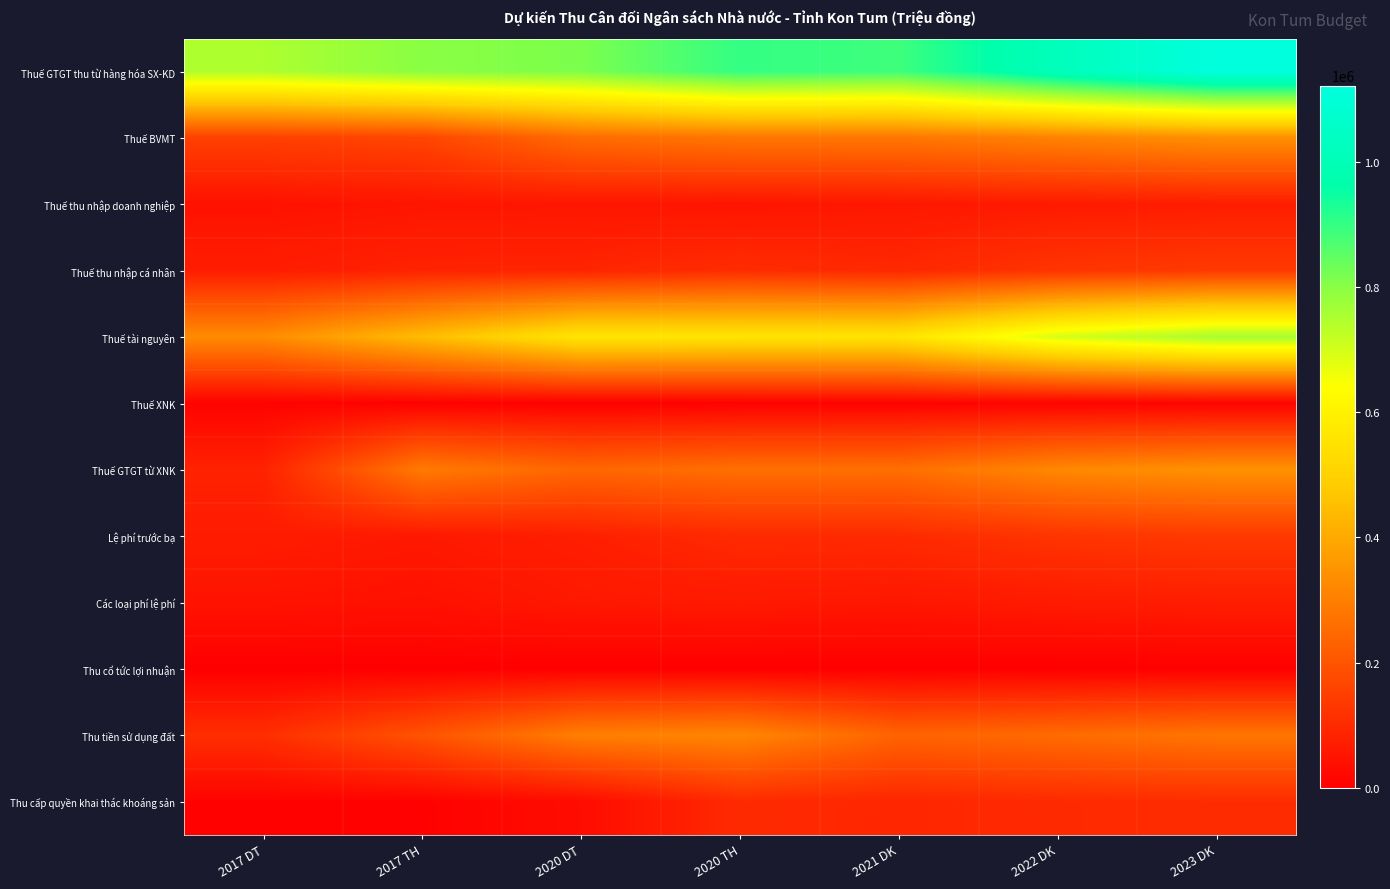

Reading left to right, extract all data points from this chart.

Thuế GTGT thu từ hàng hóa SX-KD: 2017 DT=750500.0	2017 TH=798611.6	2020 DT=815000.0	2020 TH=900718.0	2021 DK=887700.0	2022 DK=1017300.0	2023 DK=1121600.0
Thuế BVMT: 2017 DT=153000.0	2017 TH=164259.0	2020 DT=255000.0	2020 TH=280000.0	2021 DK=280000.0	2022 DK=309400.0	2023 DK=339400.0
Thuế thu nhập doanh nghiệp: 2017 DT=43700.0	2017 TH=50267.0	2020 DT=52400.0	2020 TH=49858.0	2021 DK=56000.0	2022 DK=63600.0	2023 DK=69700.0
Thuế thu nhập cá nhân: 2017 DT=68500.0	2017 TH=83414.0	2020 DT=87000.0	2020 TH=105680.0	2021 DK=95000.0	2022 DK=124000.0	2023 DK=136000.0
Thuế tài nguyên: 2017 DT=329600.0	2017 TH=444554.8	2020 DT=562300.0	2020 TH=558246.0	2021 DK=557000.0	2022 DK=693600.0	2023 DK=760900.0
Thuế XNK: 2017 DT=8000.0	2017 TH=4935.0	2020 DT=3800.0	2020 TH=5300.0	2021 DK=8140.0	2022 DK=9179.0	2023 DK=9821.5
Thuế GTGT từ XNK: 2017 DT=82000.0	2017 TH=289818.4	2020 DT=243000.0	2020 TH=263536.0	2021 DK=261860.0	2022 DK=321821.0	2023 DK=344178.0
Lệ phí trước bạ: 2017 DT=67000.0	2017 TH=58355.0	2020 DT=74000.0	2020 TH=100000.0	2021 DK=100000.0	2022 DK=124000.0	2023 DK=136000.0
Các loại phí lệ phí: 2017 DT=47000.0	2017 TH=41959.8	2020 DT=57800.0	2020 TH=61650.0	2021 DK=55000.0	2022 DK=64700.0	2023 DK=71000.0
Thu cổ tức lợi nhuận: 2017 DT=0.0	2017 TH=1015.0	2020 DT=2000.0	2020 TH=2000.0	2021 DK=2000.0	2022 DK=2000.0	2023 DK=2000.0
Thu tiền sử dụng đất: 2017 DT=110000.0	2017 TH=196140.0	2020 DT=300000.0	2020 TH=317950.0	2021 DK=235000.0	2022 DK=253300.0	2023 DK=277900.0
Thu cấp quyền khai thác khoáng sản: 2017 DT=8000.0	2017 TH=6307.1	2020 DT=30000.0	2020 TH=100900.0	2021 DK=90000.0	2022 DK=100000.0	2023 DK=105000.0